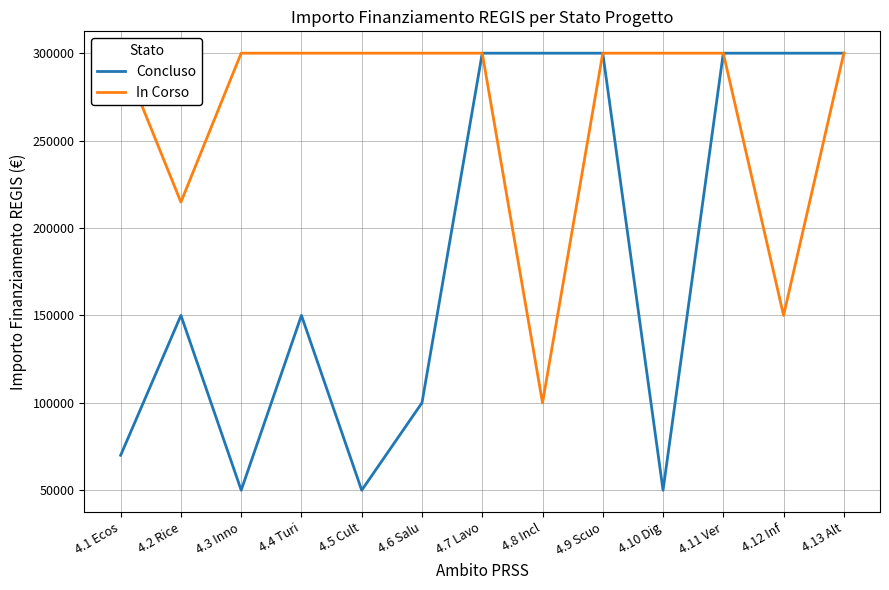

Where is the first local maximum for Concluso?

4.2 Rice